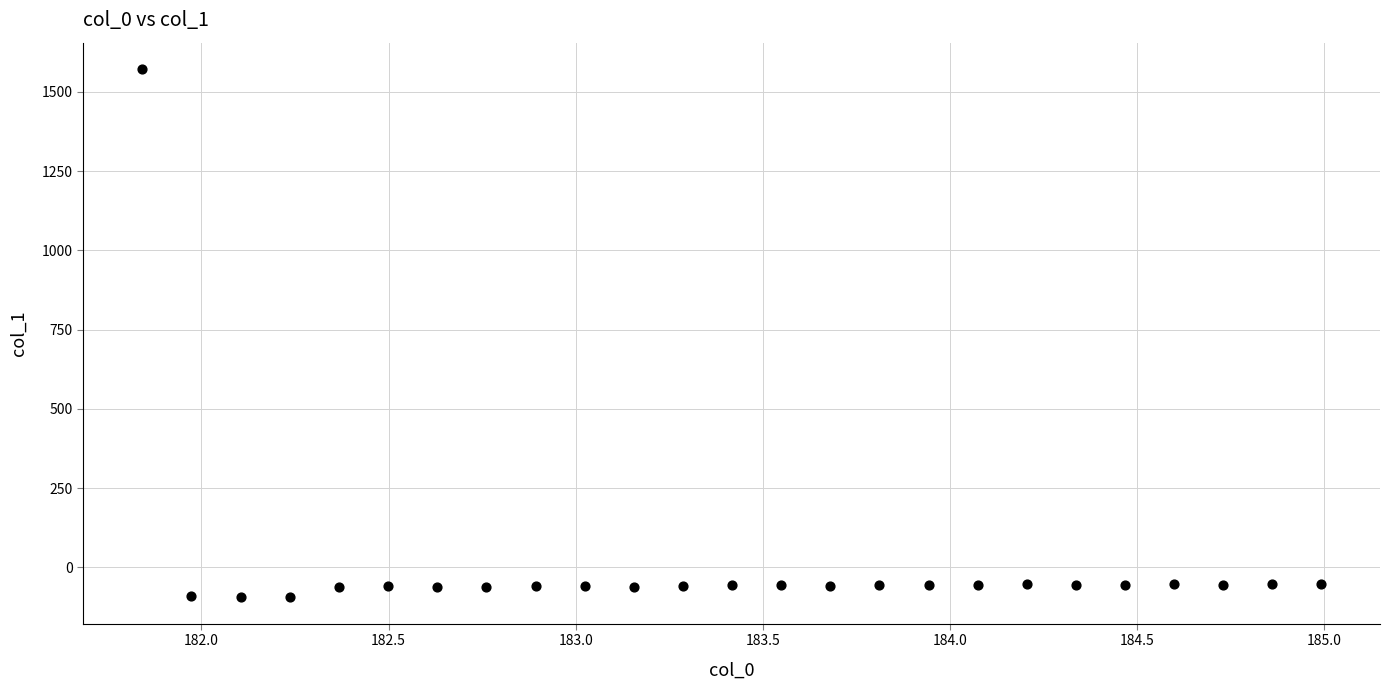

What is the range of X values (max minus min)?

3.1